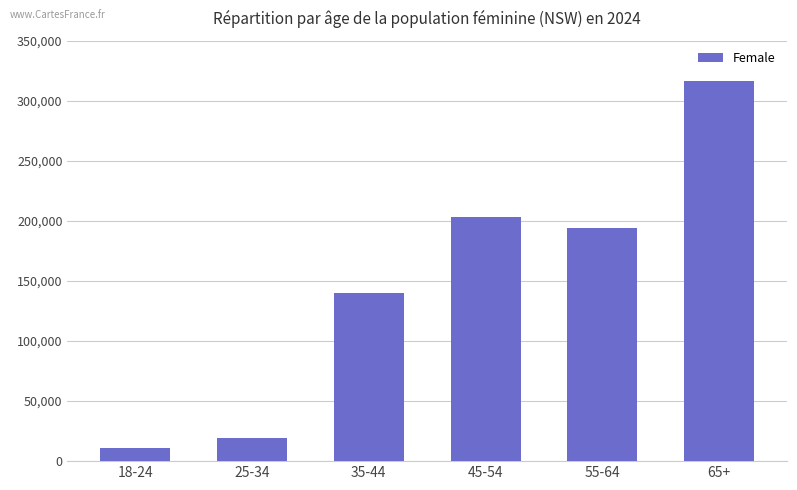

Count the number of categories in the chart.

6